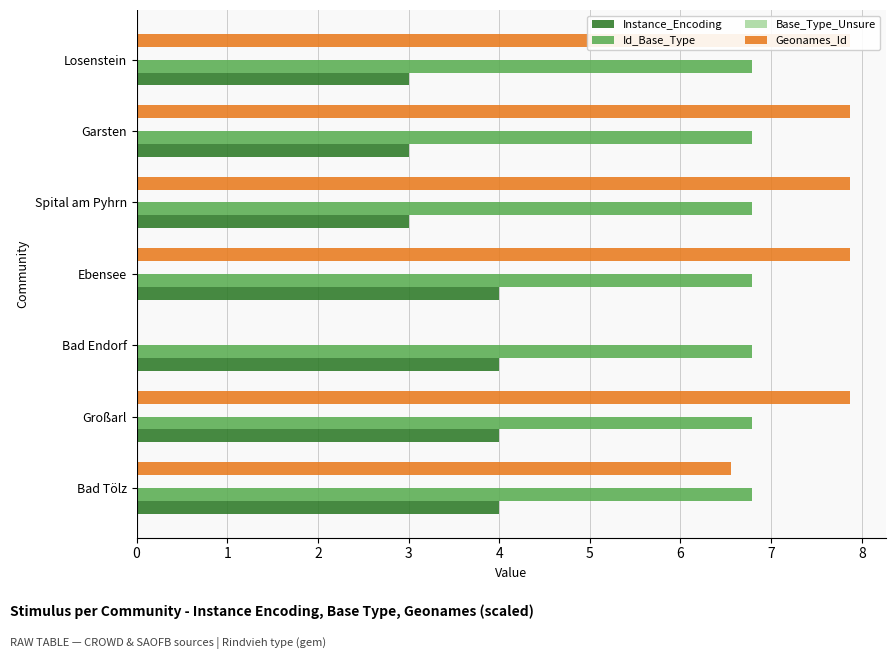

At how many categories does at least one series exceed 3?

7